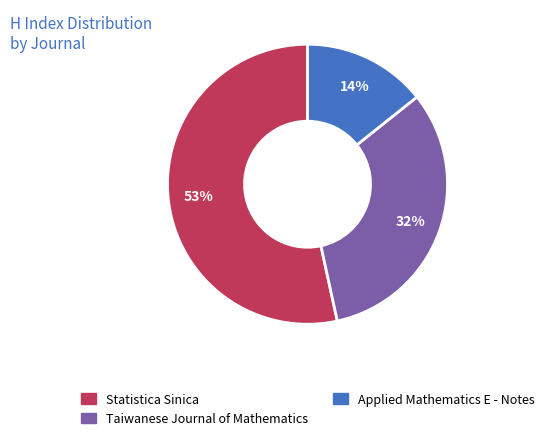

Which slice is the smallest?

Applied Mathematics E - Notes